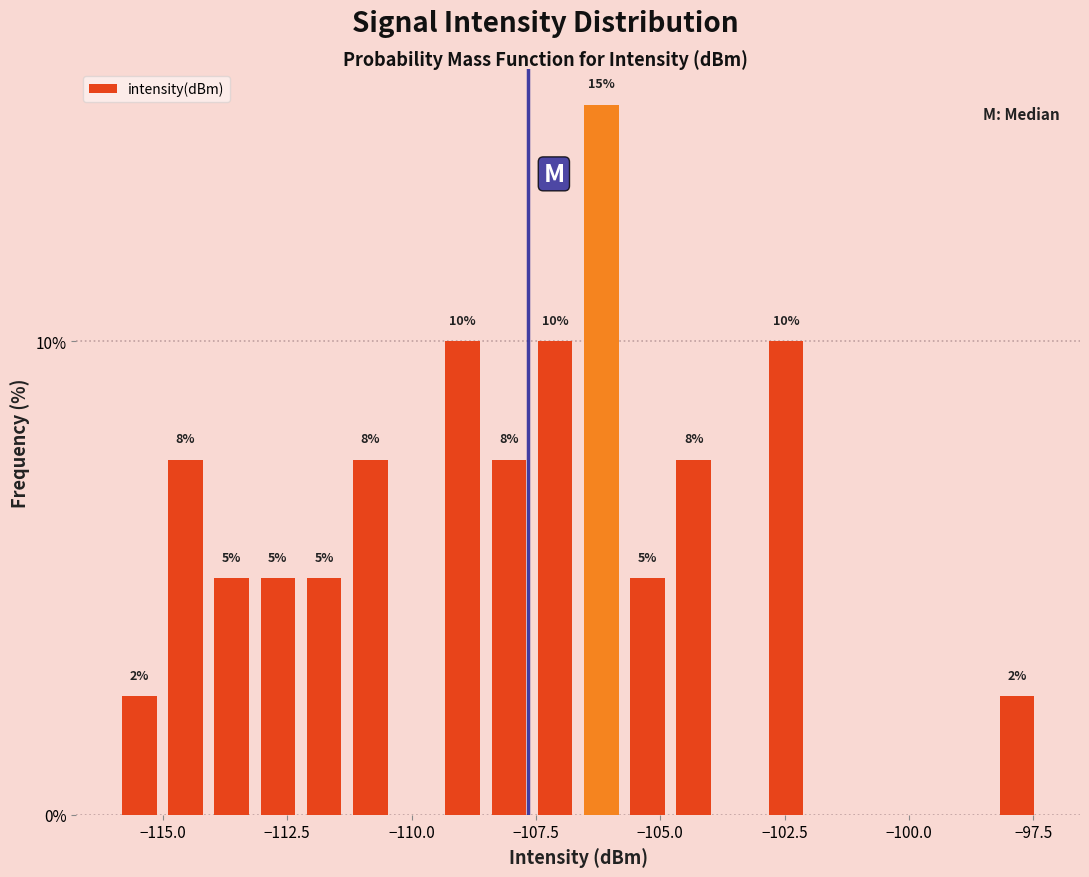

Around what value on the x-axis is the tallest bar? Give the approximate position of its centre, as read against the axis.

-106.0